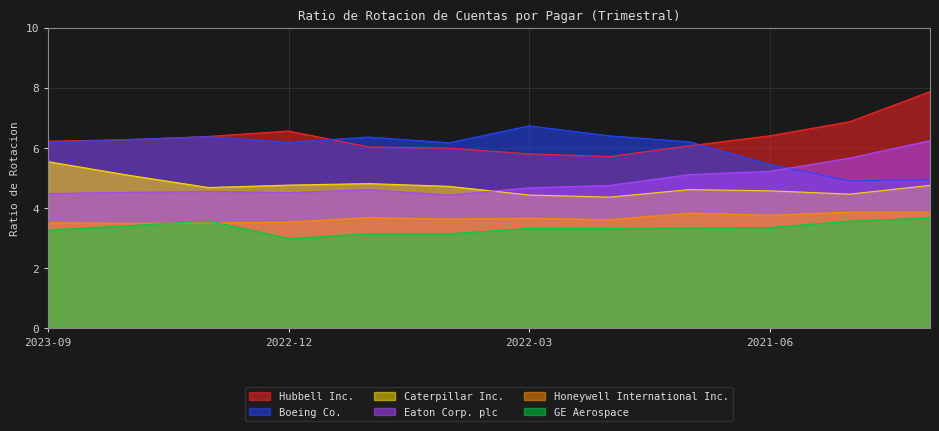

True or false: Eaton Corp. plc has more than 2 points higher than both neighbors.

False